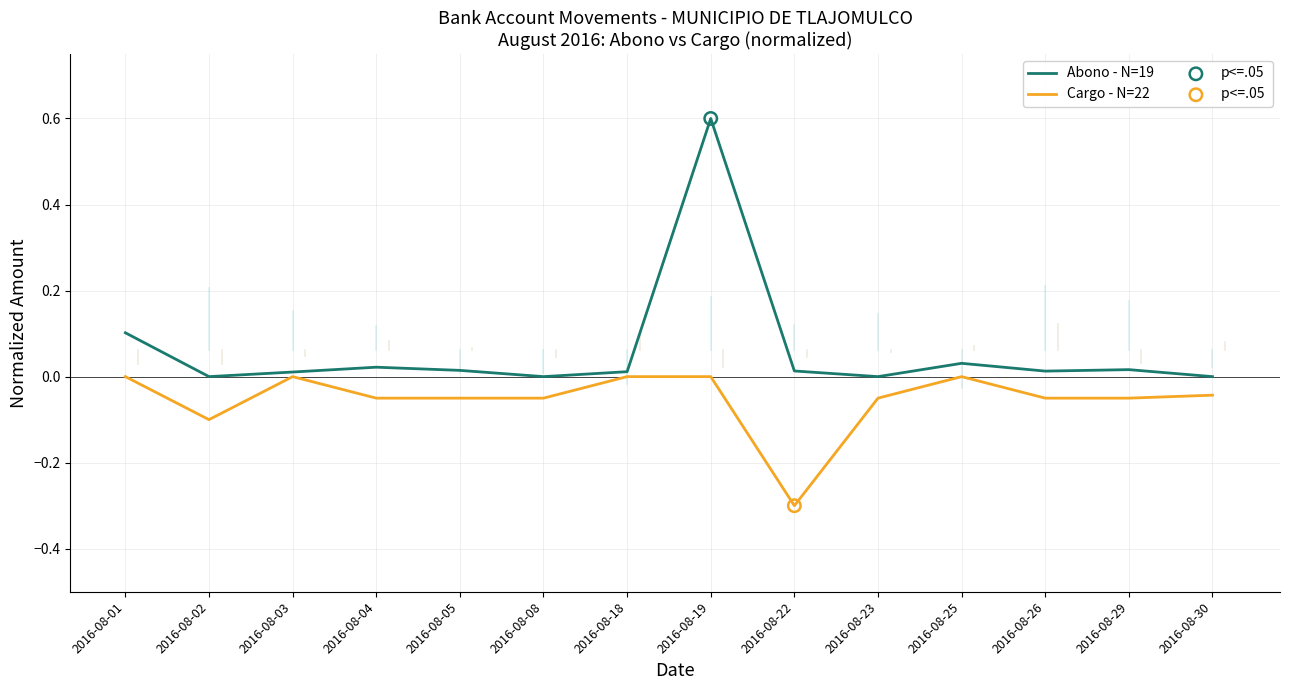

True or false: Cargo - N=22 has a value of -0.1 at 2016-08-04.

True